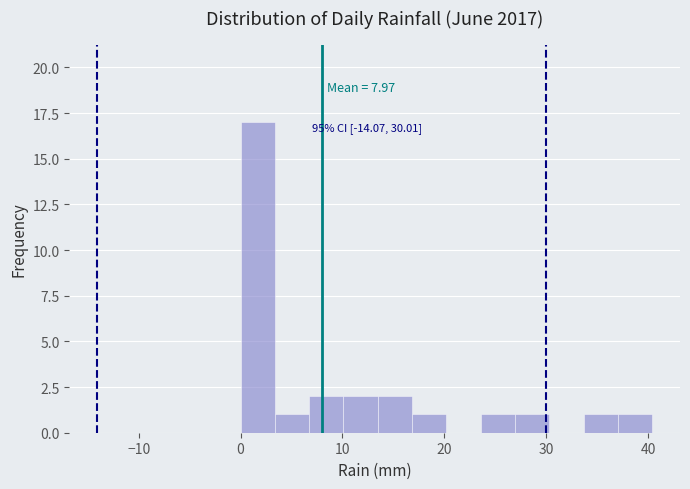

Read against the x-axis, roughly where is the centre of the tallest bar?

2